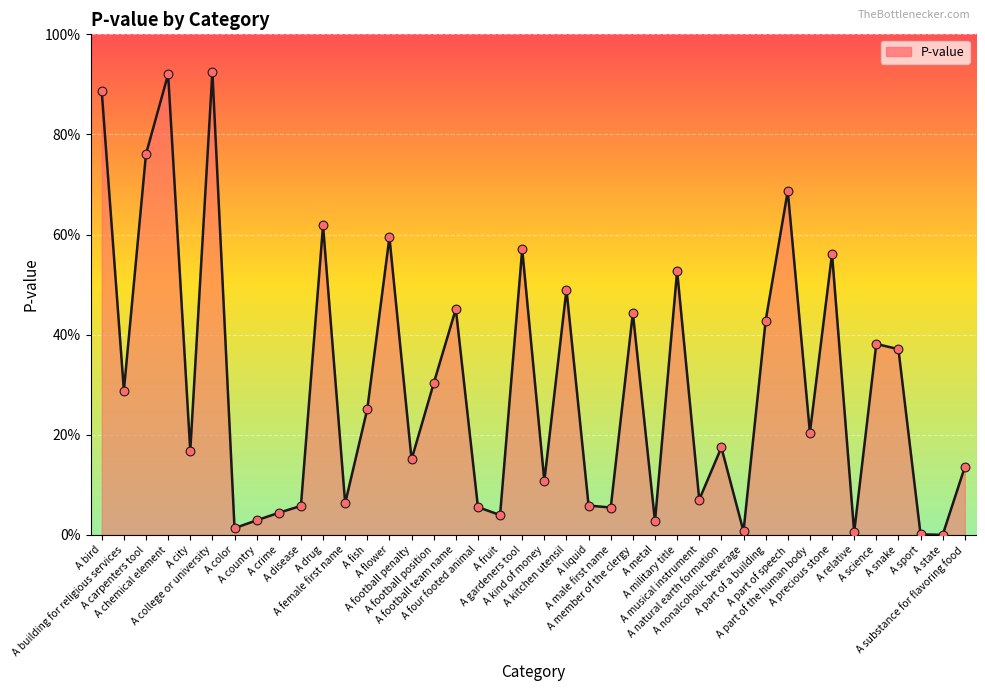

What is the change in value from A natural earth formation to A relative?

-0.2